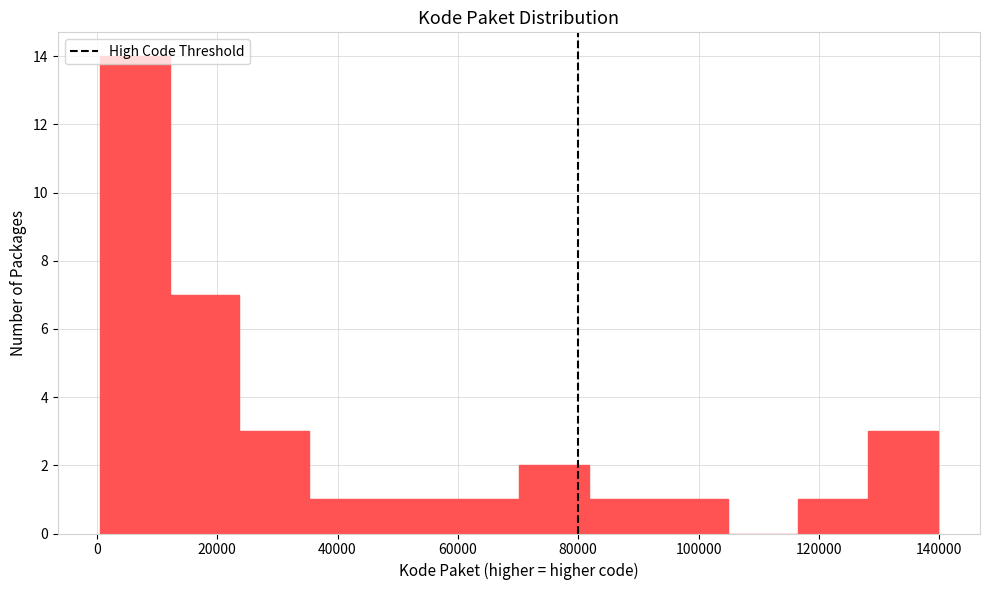

Reading left to right, list every bar in this chart as the range it spans on the x-axis followed by its height. Neither the bar edges nor the heights are printed on the chart, so give them approximately, as read against the axes.

0 to 12000: 14
12000 to 24000: 7
24000 to 36000: 3
36000 to 46000: 1
46000 to 58000: 1
58000 to 70000: 1
70000 to 82000: 2
82000 to 94000: 1
94000 to 104000: 1
104000 to 116000: 0
116000 to 128000: 1
128000 to 140000: 3